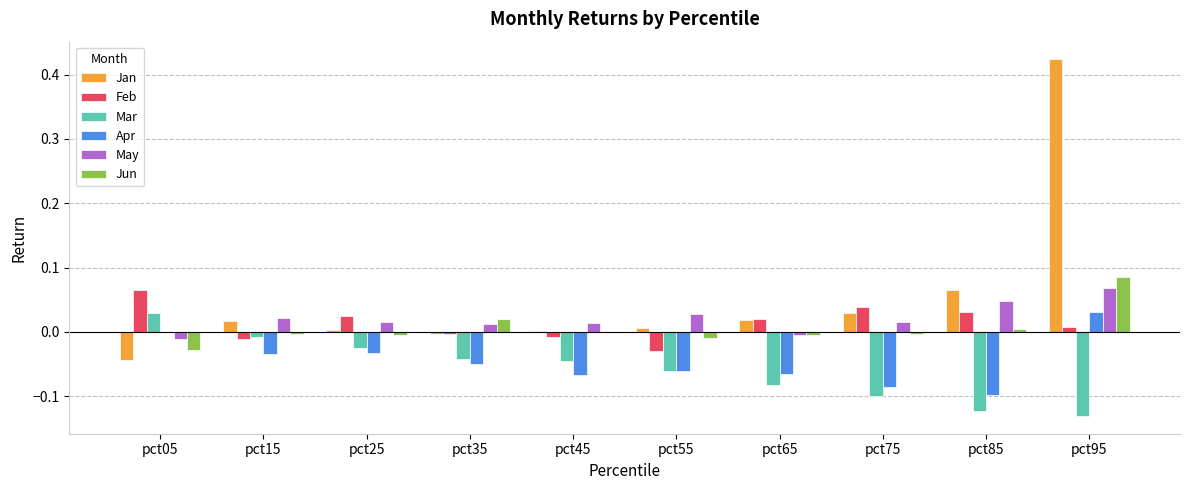

At which category does the chart reach its peak across all series?

pct95